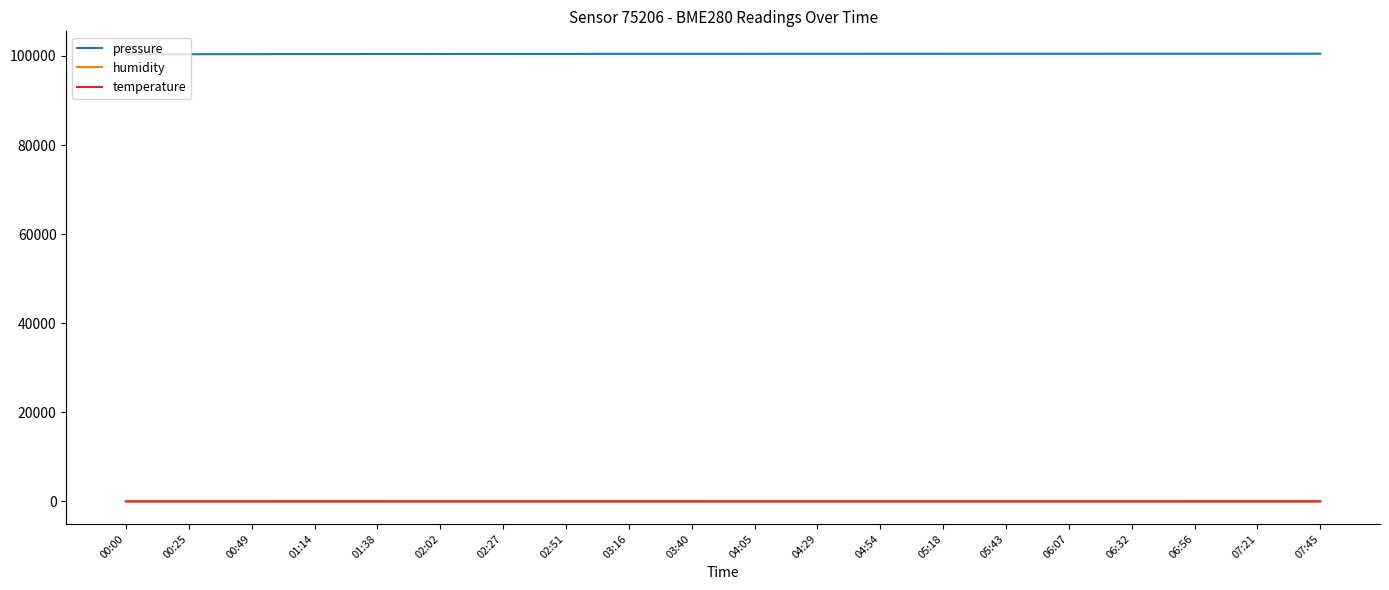

How many values in the humidity series are below 58?

8